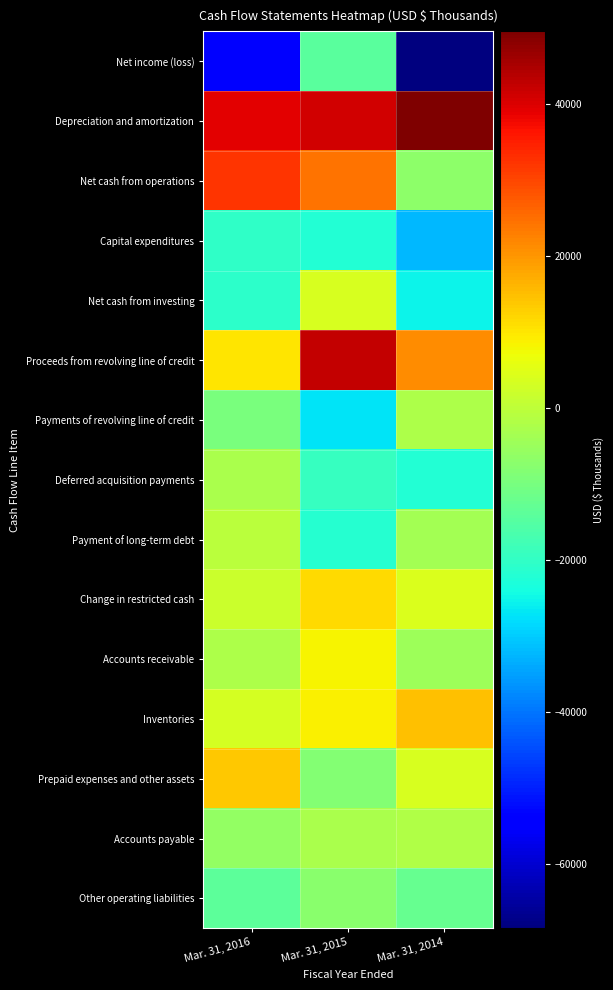

How many categories are shown in the chart?

3